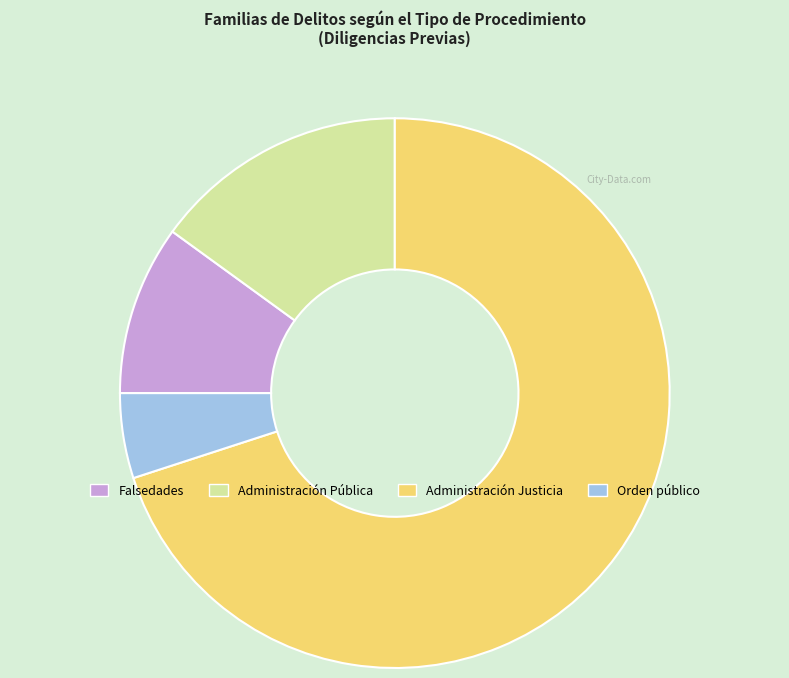

Between Orden público and Administración Pública, which is larger?

Administración Pública